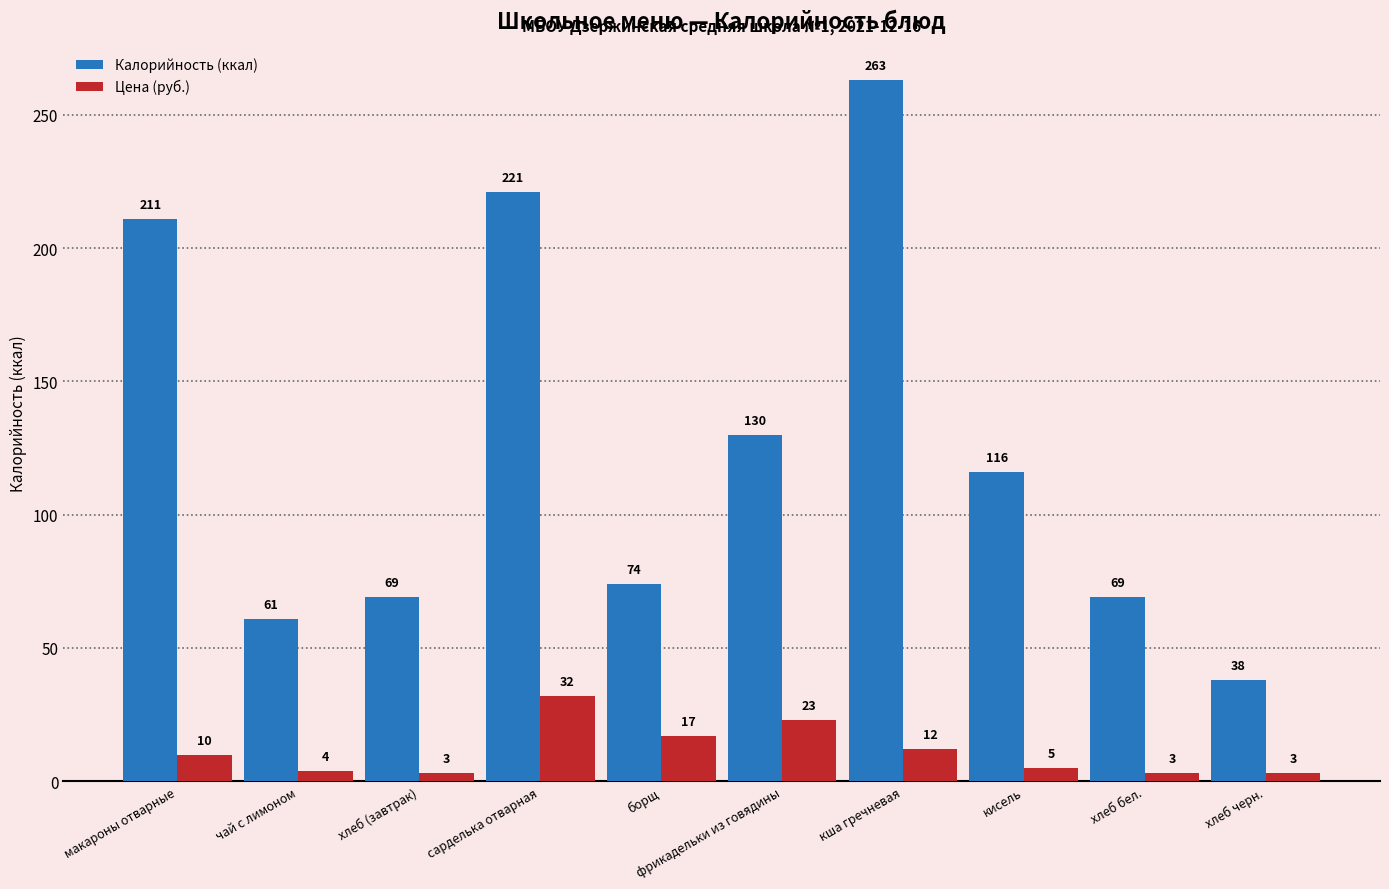

List the series in order of their peak value, lowest first.

Цена (руб.), Калорийность (ккал)